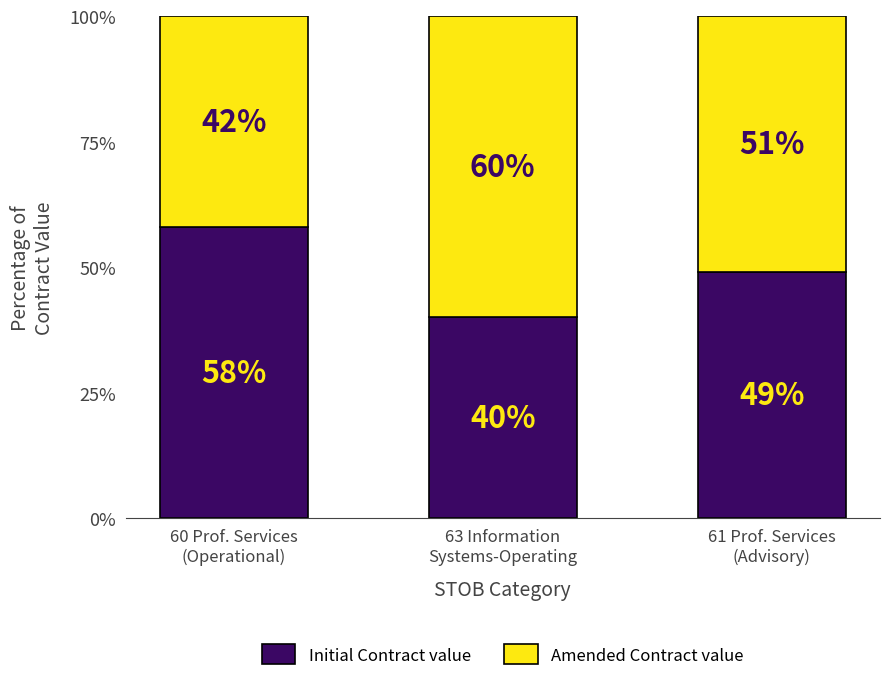

How many categories are shown in the chart?

3